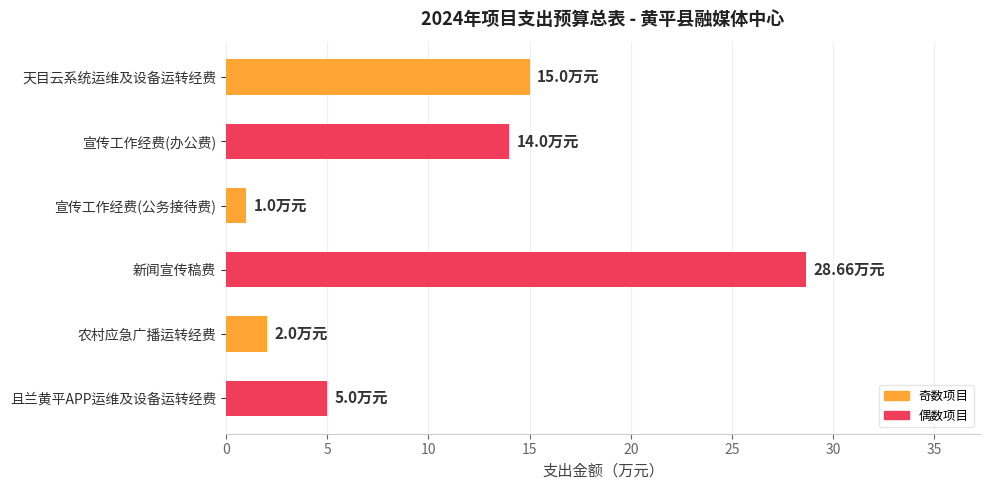

Where is the data nearest to the value 14?

宣传工作经费(办公费)